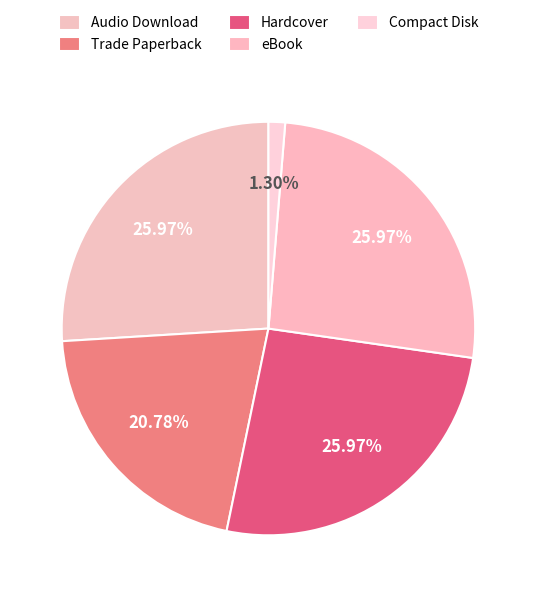

How many segments does this pie chart have?

5